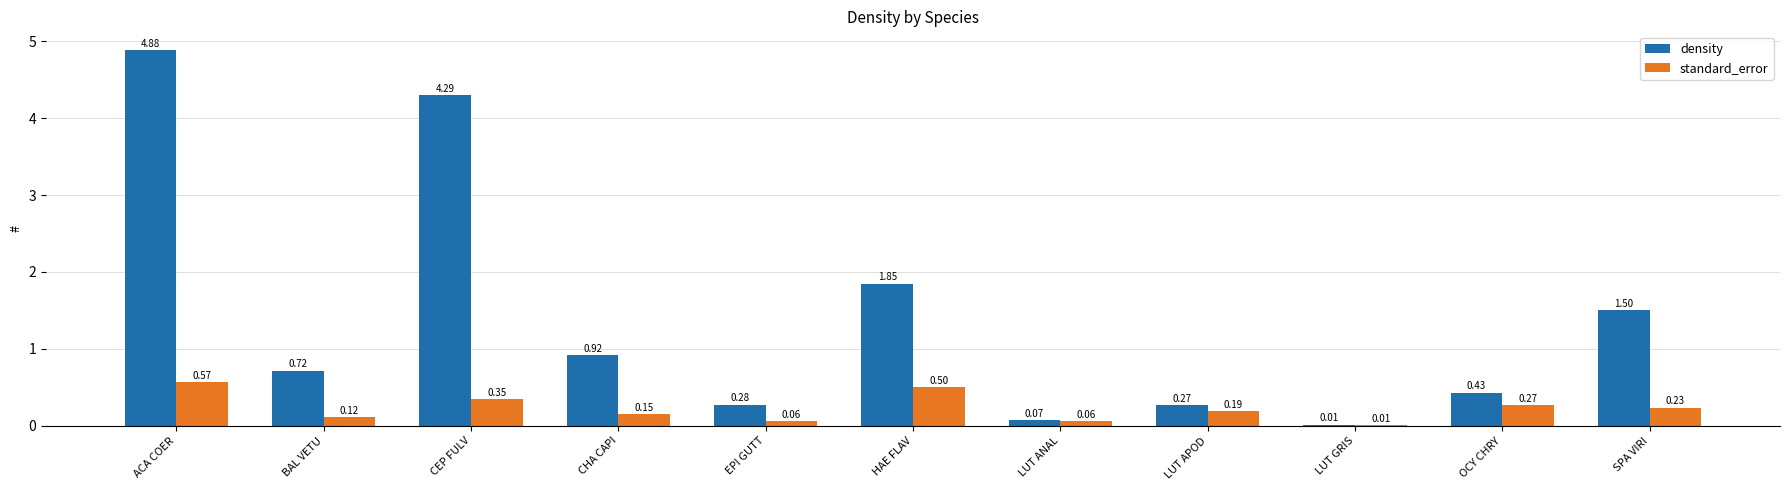

Which series has the largest total across all categories?

density